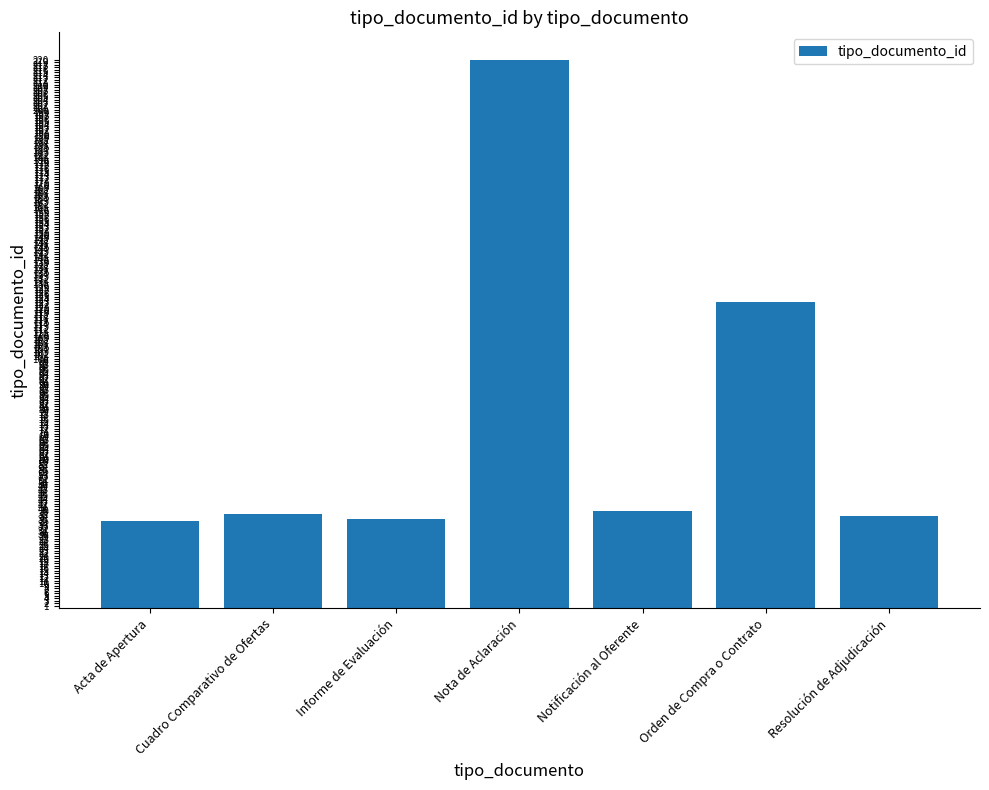

Are the bars grouped side by side (vs. stacked)?

No